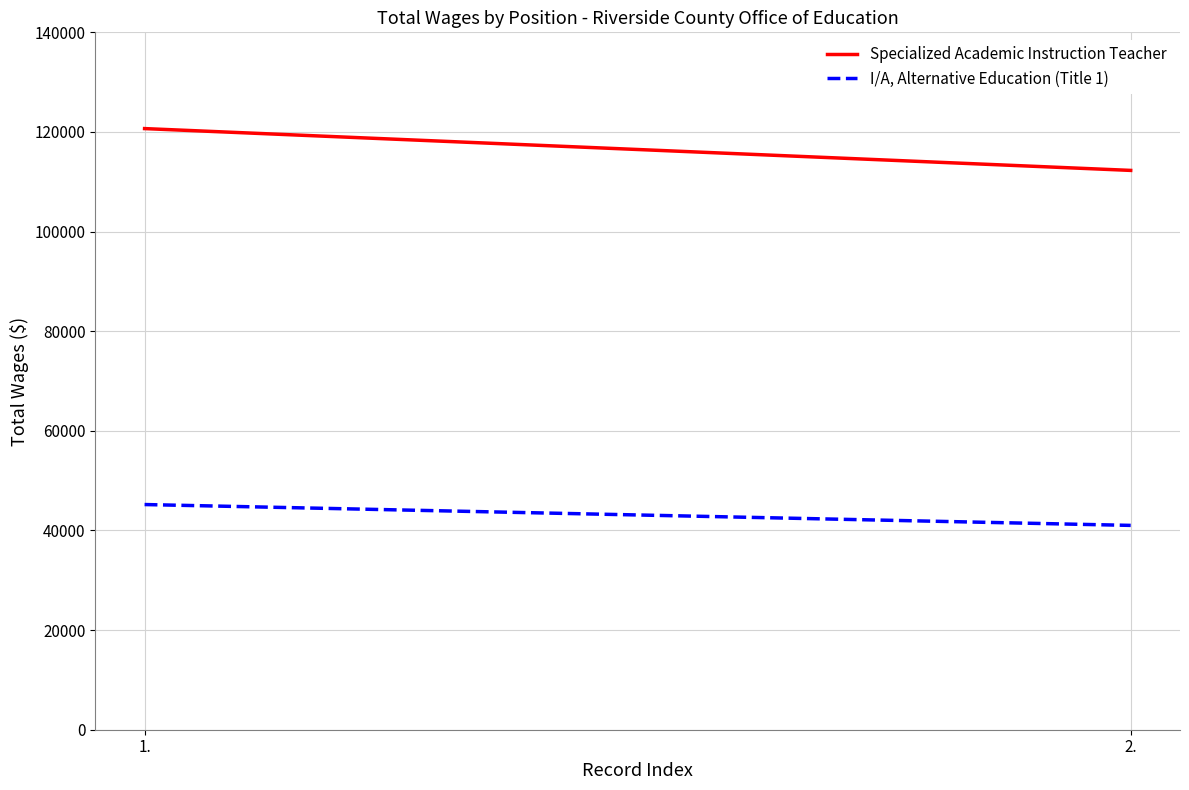

What is the sum of all I/A, Alternative Education (Title 1) values?

86223